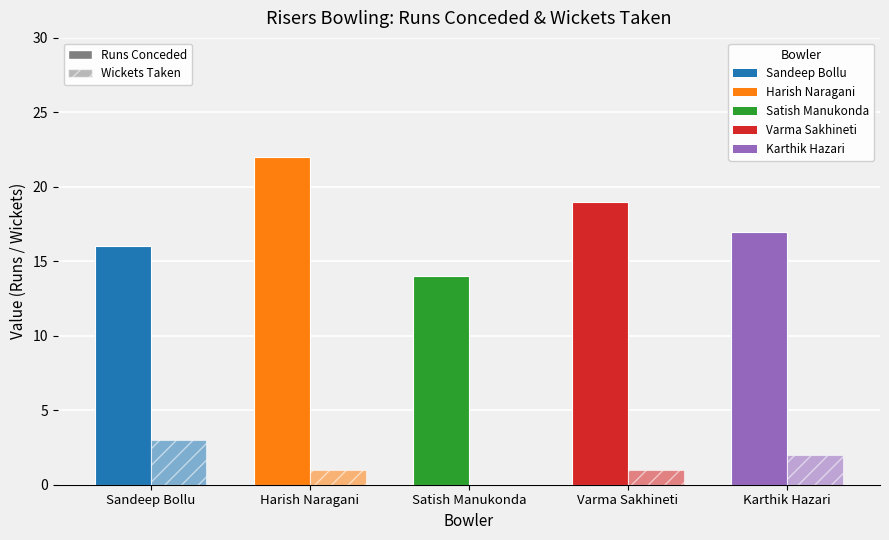

How many Wickets Taken values are between 1 and 2?

3